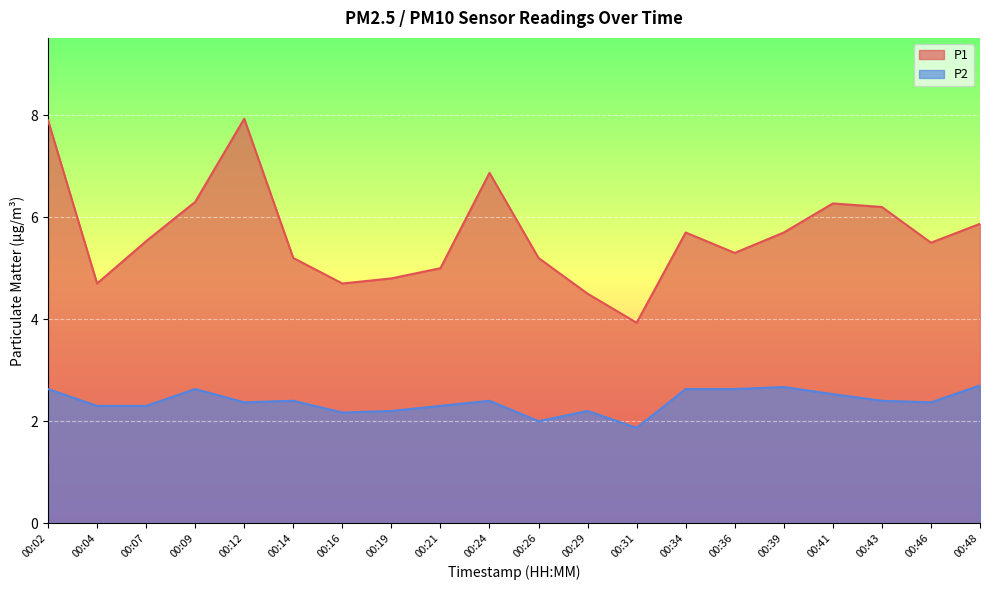

How many distinct data groups are displayed?

2